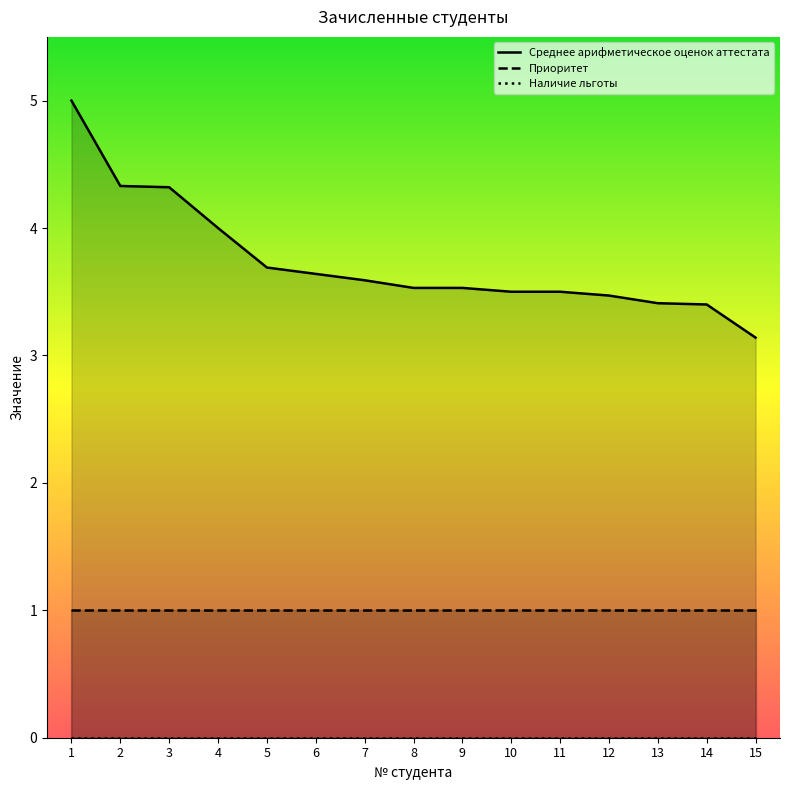

True or false: Наличие льготы and Среднее арифметическое оценок аттестата intersect in this chart.

False